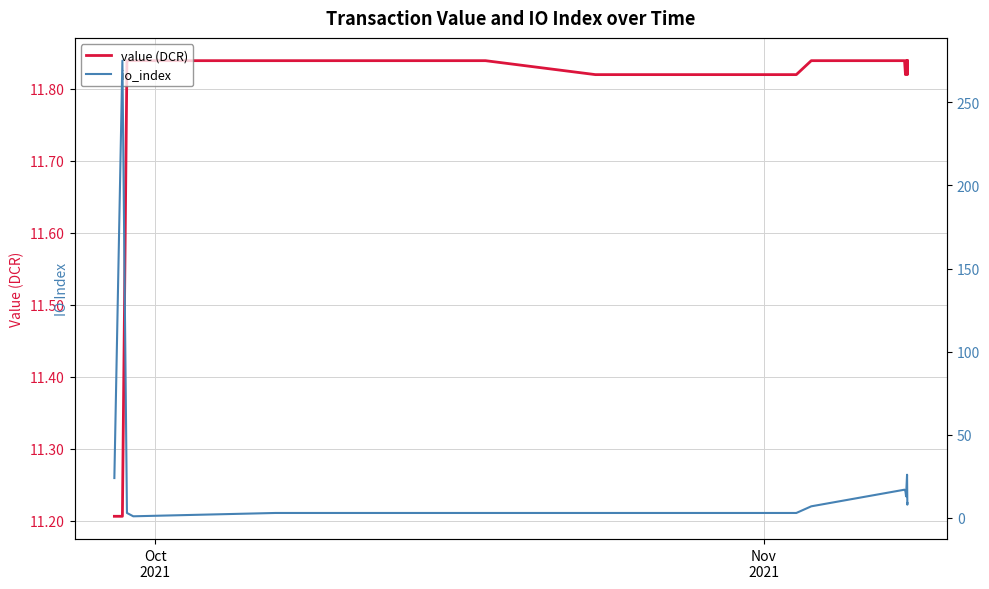

What are all the series names shown in the legend?

value (DCR), io_index